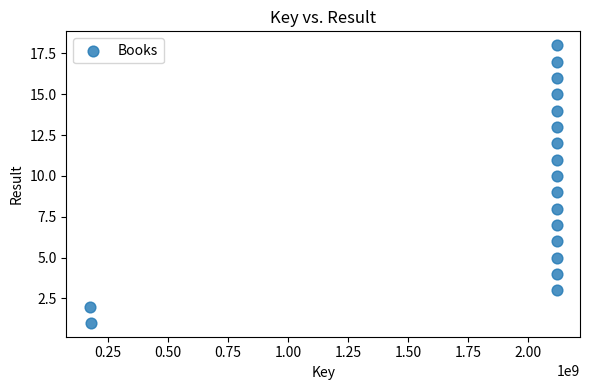

What is the range of X values (max minus min)?

1942573836